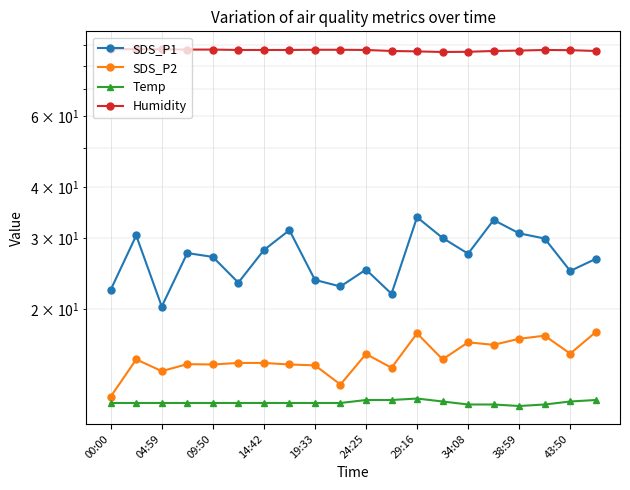

True or false: SDS_P2 and Humidity intersect in this chart.

False